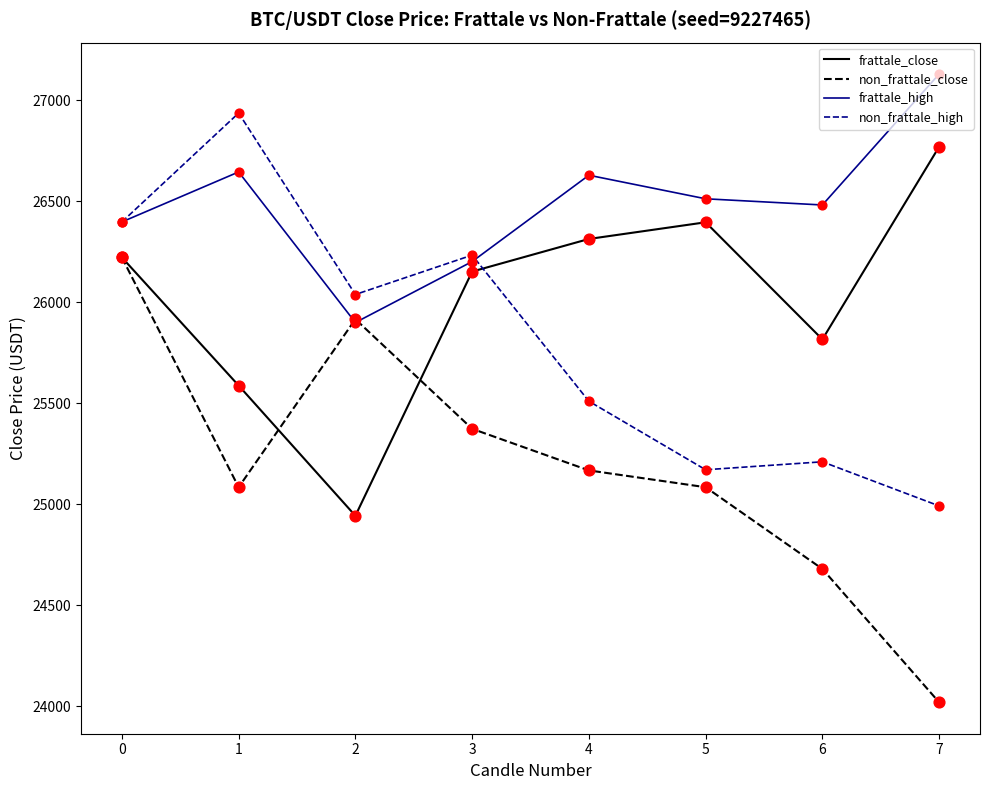

Which series has the widest spread of values?

non_frattale_close